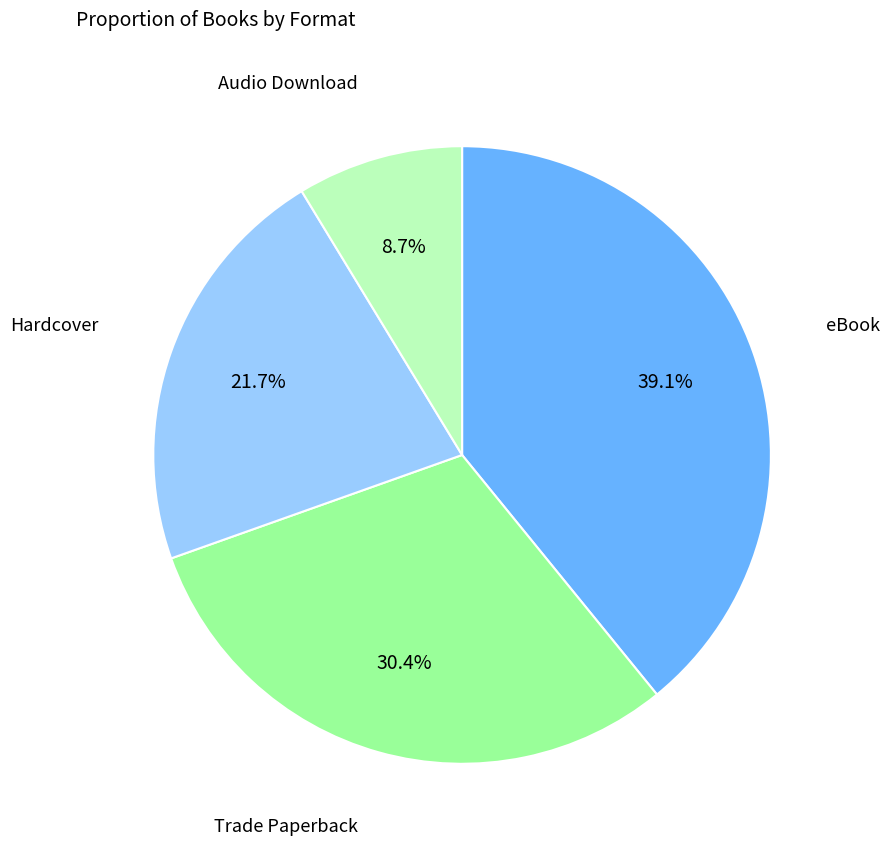

What is the largest slice in the pie chart?

eBook